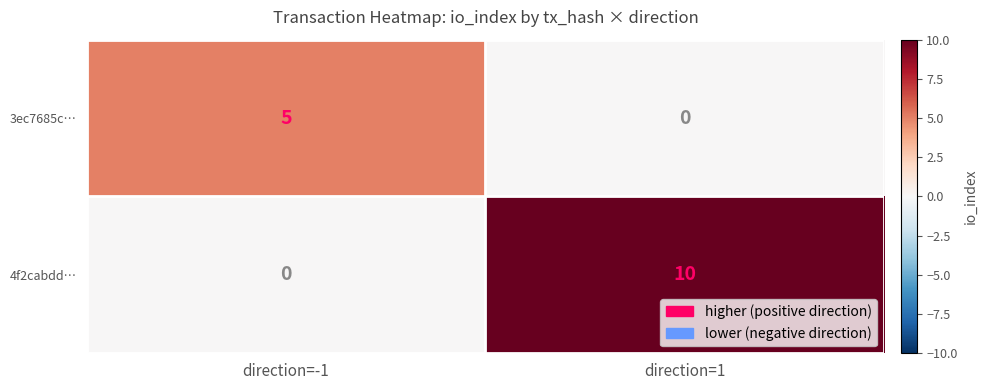

Which series has the largest total across all categories?

4f2cabdd…